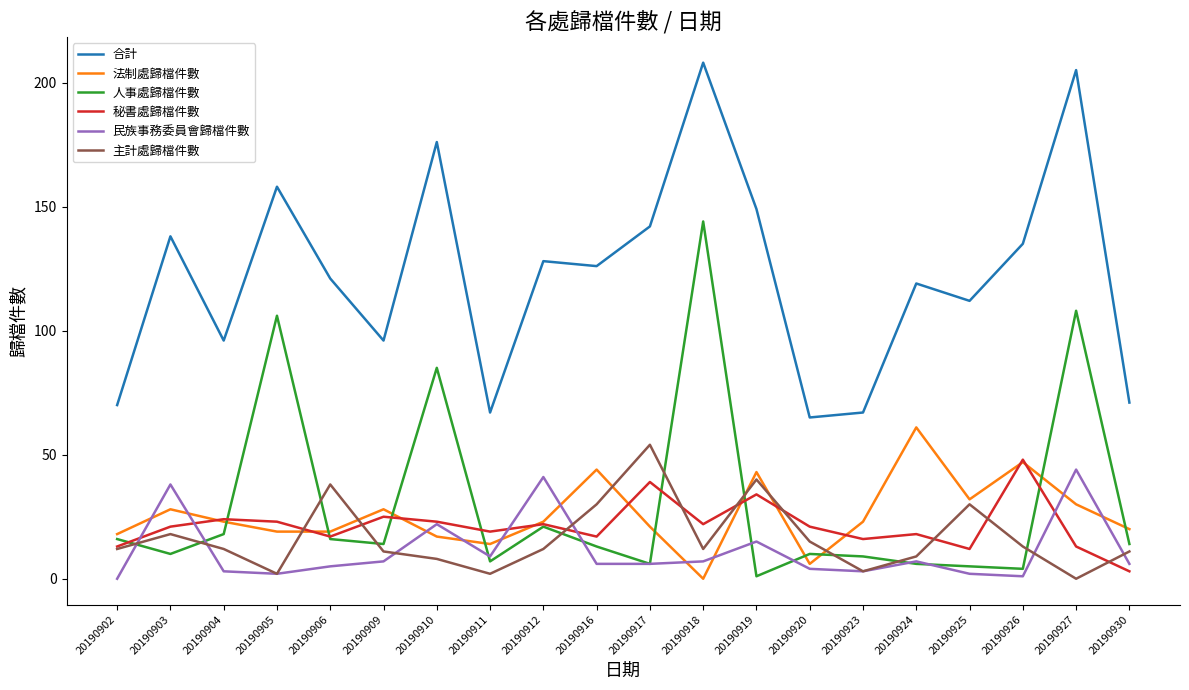

Reading right to left, list all the values displayed in this chart.

合計: 20190930=71	20190927=205	20190926=135	20190925=112	20190924=119	20190923=67	20190920=65	20190919=149	20190918=208	20190917=142	20190916=126	20190912=128	20190911=67	20190910=176	20190909=96	20190906=121	20190905=158	20190904=96	20190903=138	20190902=70
法制處歸檔件數: 20190930=20	20190927=30	20190926=47	20190925=32	20190924=61	20190923=23	20190920=6	20190919=43	20190918=0	20190917=21	20190916=44	20190912=23	20190911=14	20190910=17	20190909=28	20190906=19	20190905=19	20190904=23	20190903=28	20190902=18
人事處歸檔件數: 20190930=14	20190927=108	20190926=4	20190925=5	20190924=6	20190923=9	20190920=10	20190919=1	20190918=144	20190917=6	20190916=13	20190912=21	20190911=7	20190910=85	20190909=14	20190906=16	20190905=106	20190904=18	20190903=10	20190902=16
秘書處歸檔件數: 20190930=3	20190927=13	20190926=48	20190925=12	20190924=18	20190923=16	20190920=21	20190919=34	20190918=22	20190917=39	20190916=17	20190912=22	20190911=19	20190910=23	20190909=25	20190906=17	20190905=23	20190904=24	20190903=21	20190902=13
民族事務委員會歸檔件數: 20190930=6	20190927=44	20190926=1	20190925=2	20190924=7	20190923=3	20190920=4	20190919=15	20190918=7	20190917=6	20190916=6	20190912=41	20190911=9	20190910=22	20190909=7	20190906=5	20190905=2	20190904=3	20190903=38	20190902=0
主計處歸檔件數: 20190930=11	20190927=0	20190926=13	20190925=30	20190924=9	20190923=3	20190920=15	20190919=40	20190918=12	20190917=54	20190916=30	20190912=12	20190911=2	20190910=8	20190909=11	20190906=38	20190905=2	20190904=12	20190903=18	20190902=12